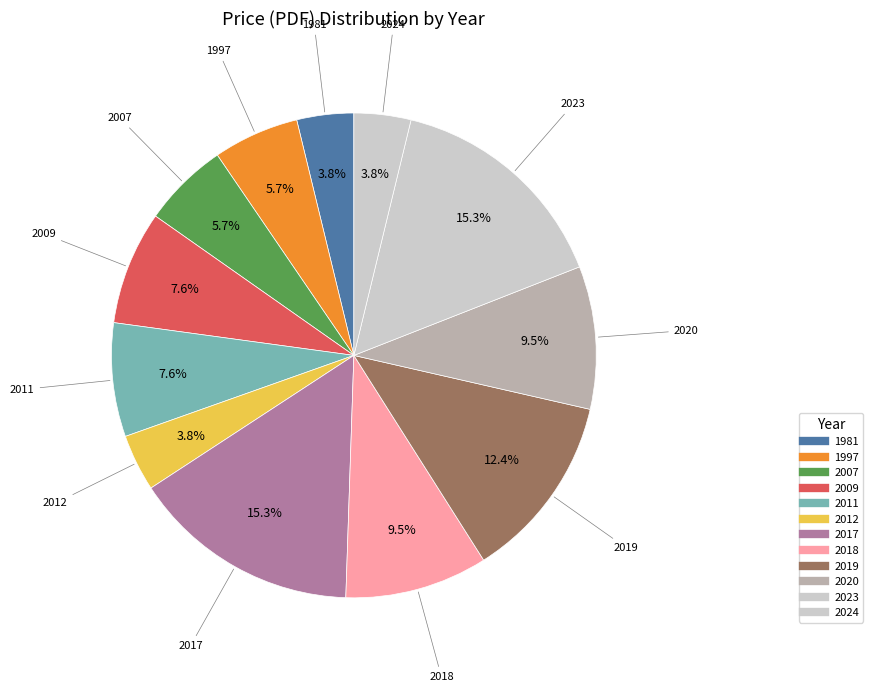

Count the number of slices in the pie.

12